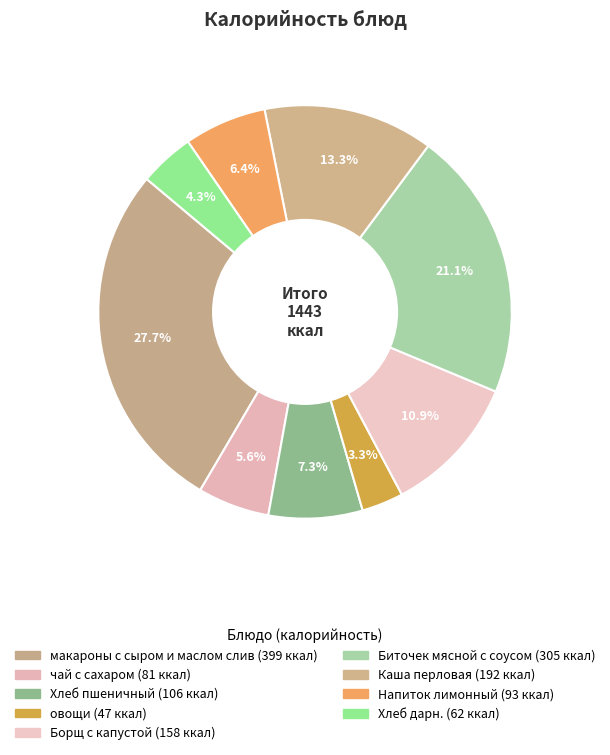

Is чай с сахаром the majority of the pie?

No